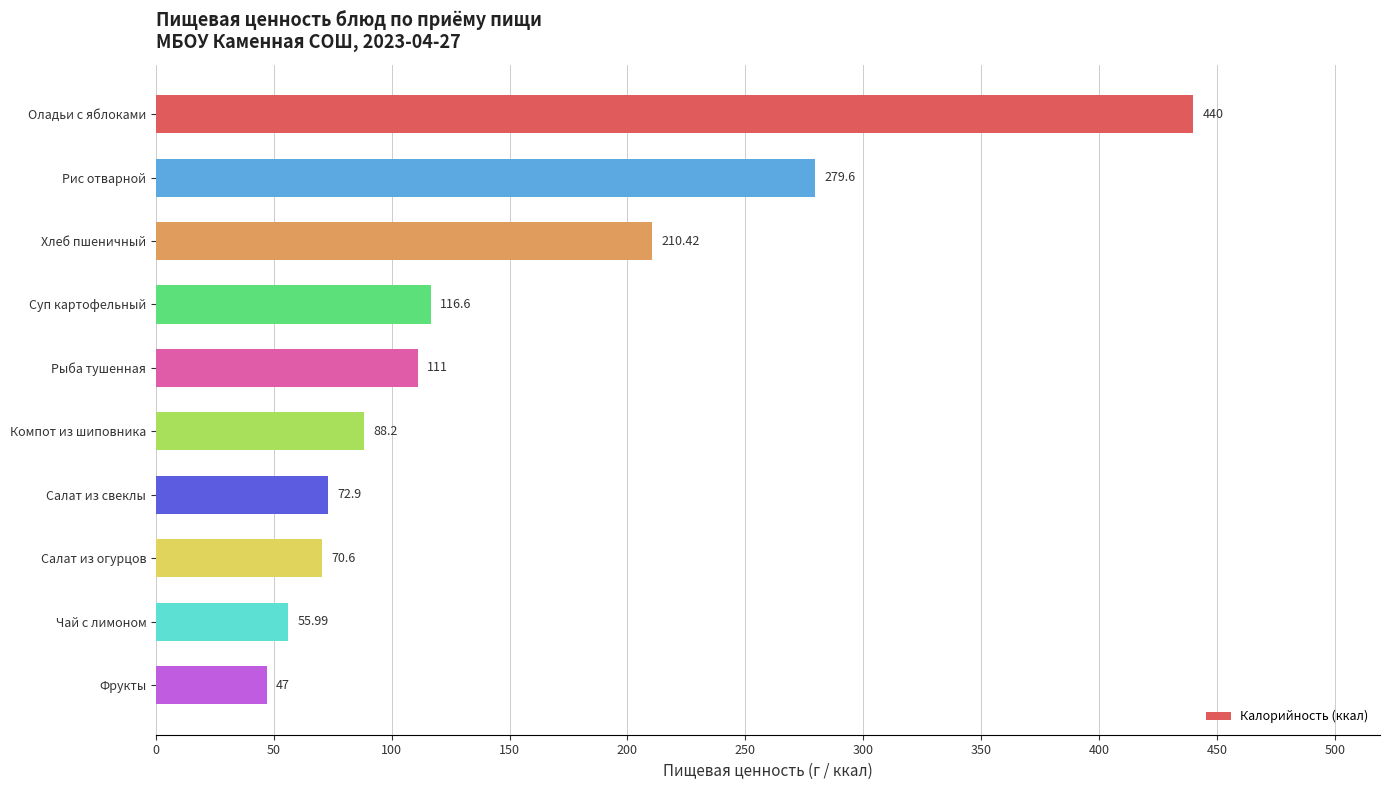

Rank the categories by value from highest to lowest.

Оладьи с яблоками, Рис отварной, Хлеб пшеничный, Суп картофельный, Рыба тушенная, Компот из шиповника, Салат из свеклы, Салат из огурцов, Чай с лимоном, Фрукты